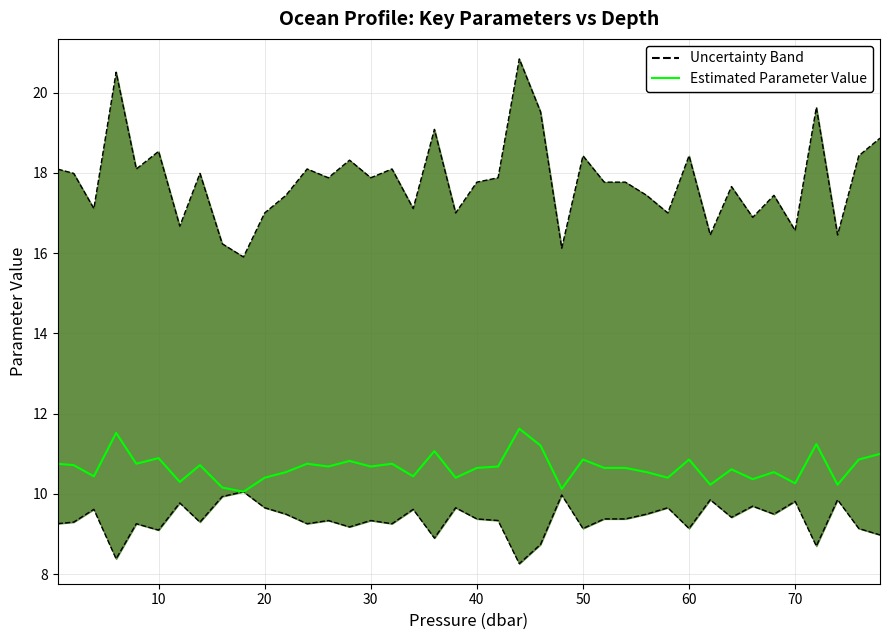

How many lines are shown in the chart?

1